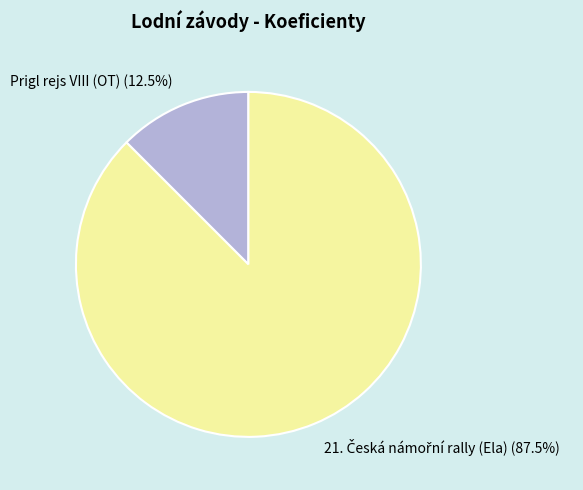

Which category has the smallest portion of the pie?

Prigl rejs VIII (OT) (12.5%)